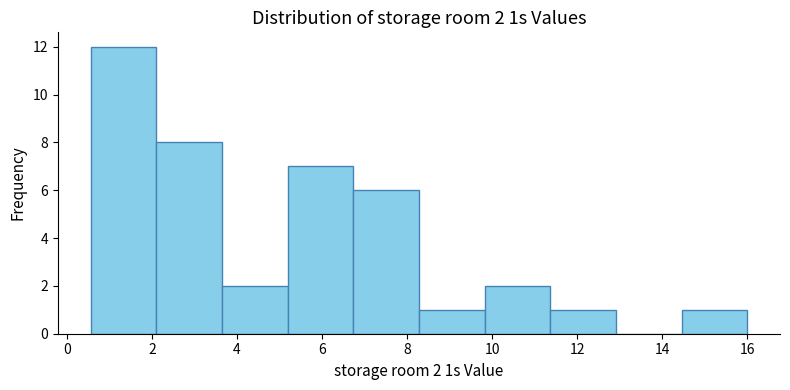

Over which range of the x-axis is the bar tallest?

0.6 to 2.2